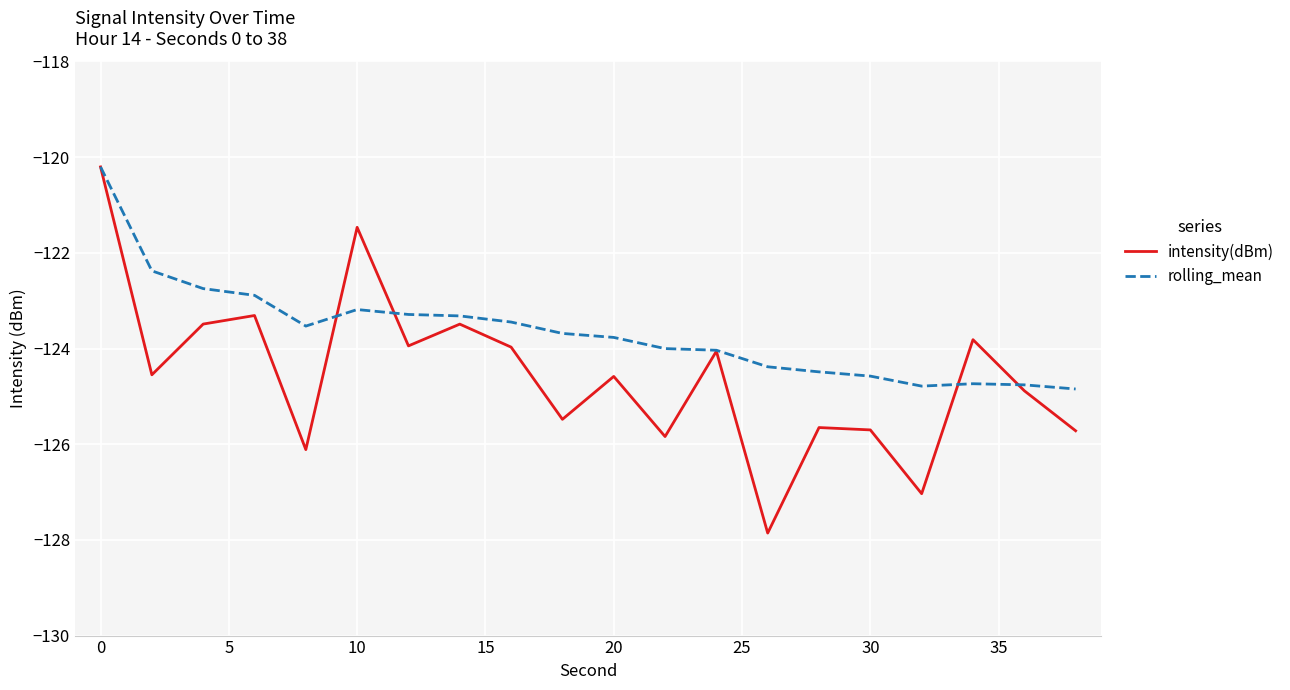

Rank the series by their average value, from highest to lowest.

rolling_mean, intensity(dBm)